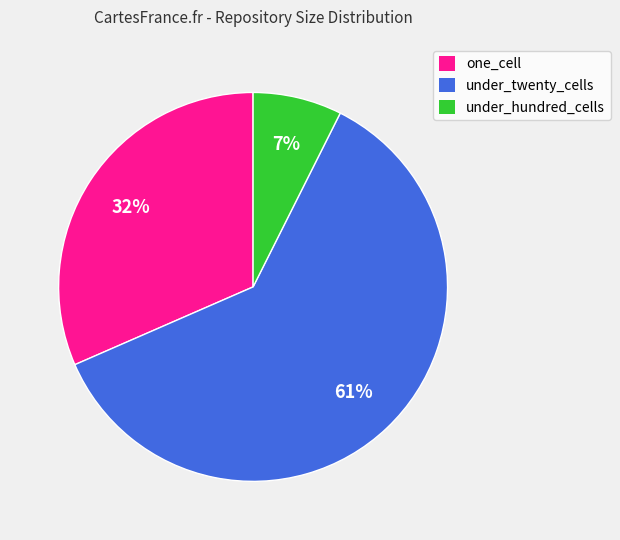

Do under_hundred_cells and under_twenty_cells together represent more than half of the pie?

Yes